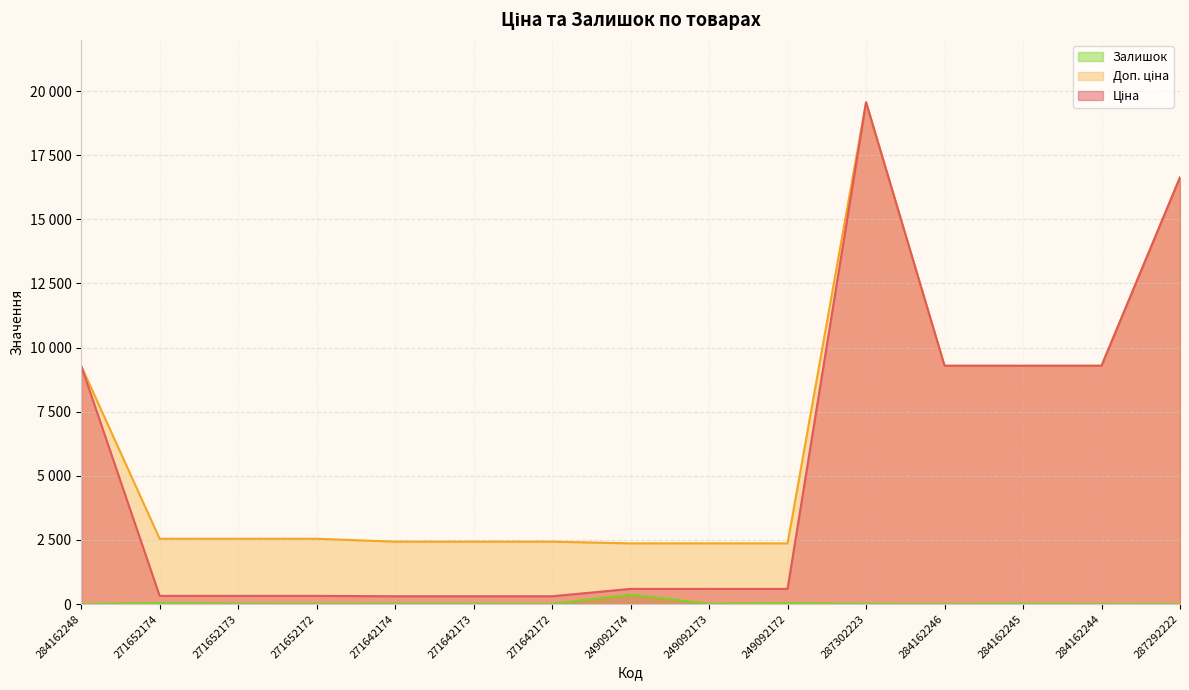

What is the lowest value of the Ціна series?

304.1